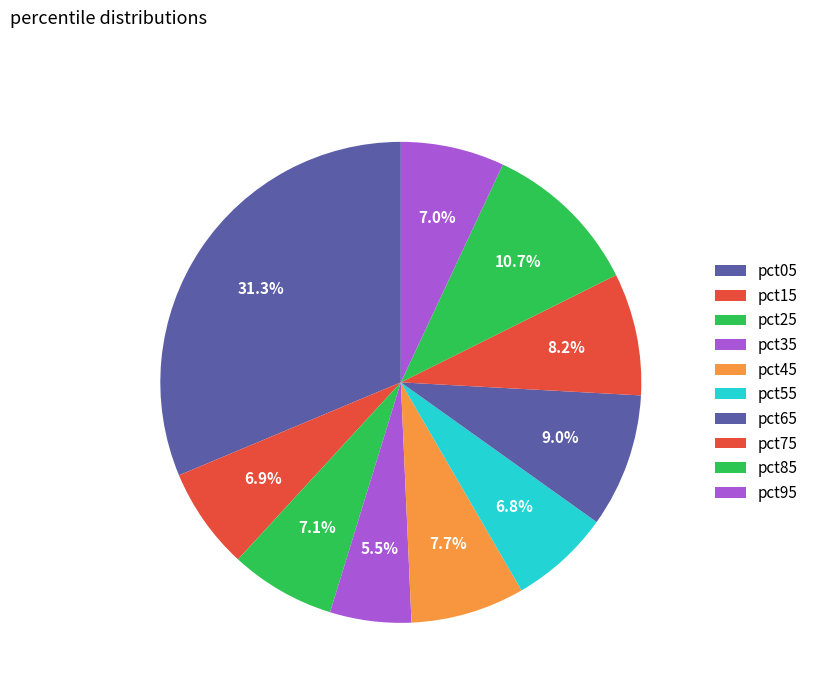

Which slice is the smallest?

pct35